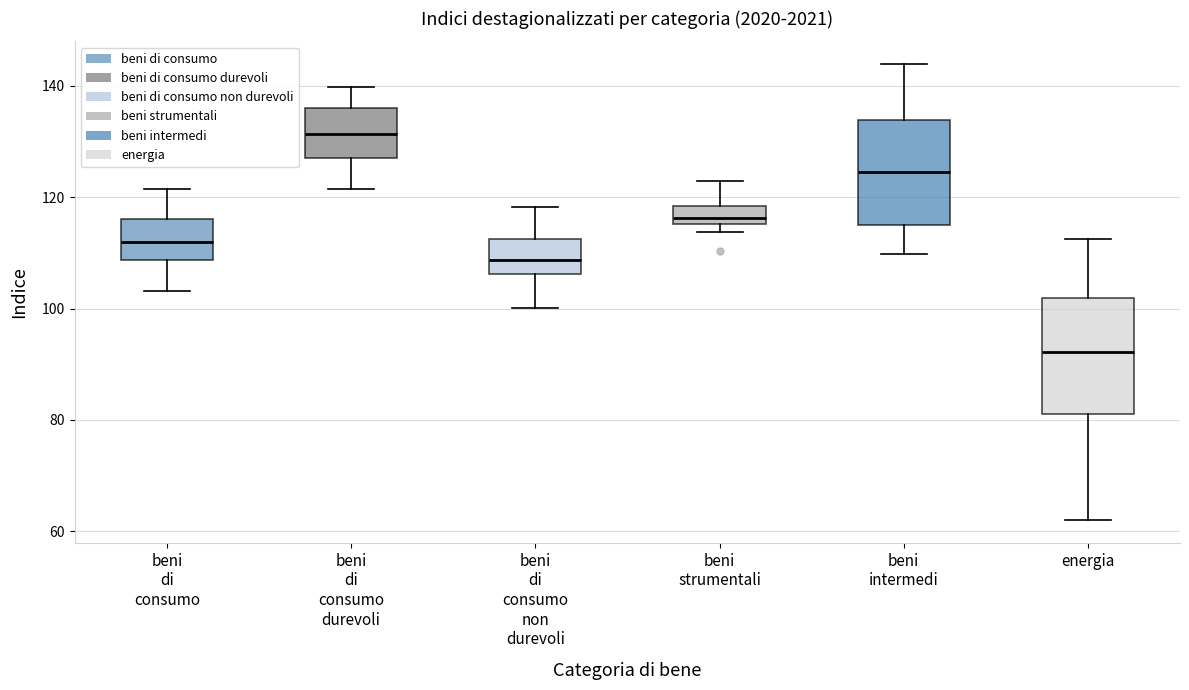

Reading left to right, read every box against the y-axis: the position of its median line, the range the box covers, and the ends of its whiskers. The values are not printed on the chart, so give them approximately, as read against the axis.

beni di consumo: median 112, box 108 to 116, whiskers 104 to 122
beni di consumo durevoli: median 132, box 128 to 136, whiskers 122 to 140
beni di consumo non durevoli: median 108, box 106 to 112, whiskers 100 to 118
beni strumentali: median 116 (just above the box's lower edge), box 116 to 118, whiskers 114 to 122
beni intermedi: median 124, box 114 to 134, whiskers 110 to 144
energia: median 92, box 82 to 102, whiskers 62 to 112